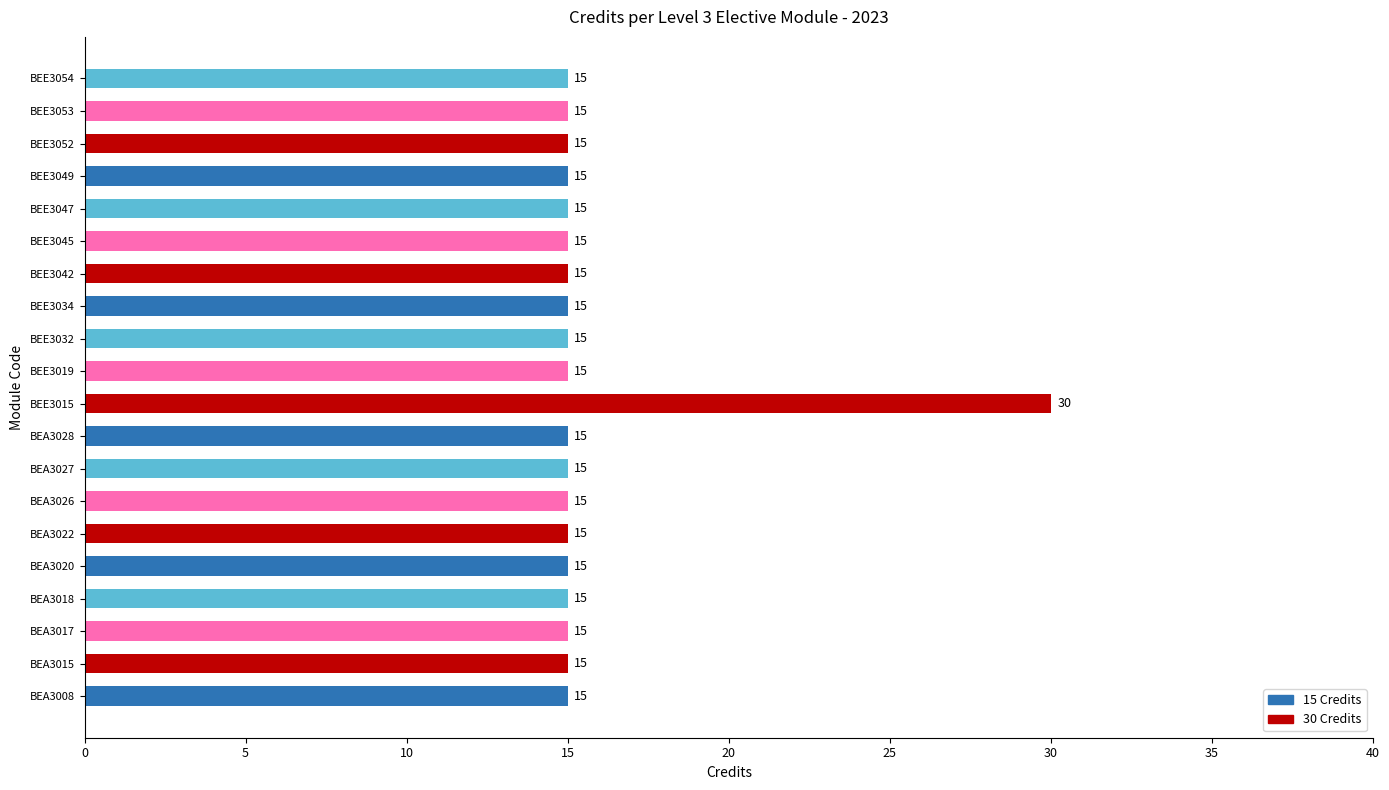

The chart shows a value of 10 at BEA3008. True or false?

False